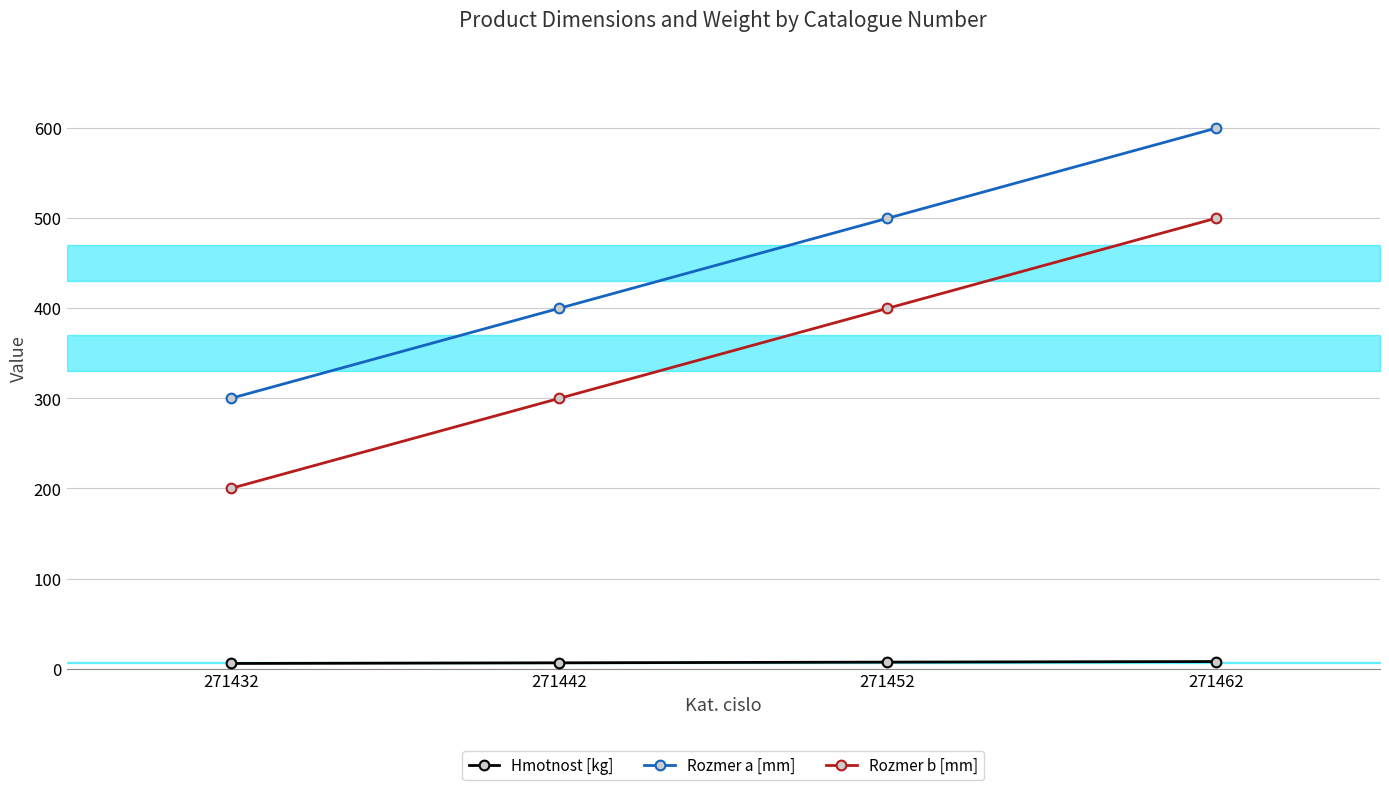

Reading right to left, list all the values displayed in this chart.

Hmotnost [kg]: 271462=7.8	271452=7.2	271442=6.4	271432=5.7
Rozmer a [mm]: 271462=600.0	271452=500.0	271442=400.0	271432=300.0
Rozmer b [mm]: 271462=500.0	271452=400.0	271442=300.0	271432=200.0